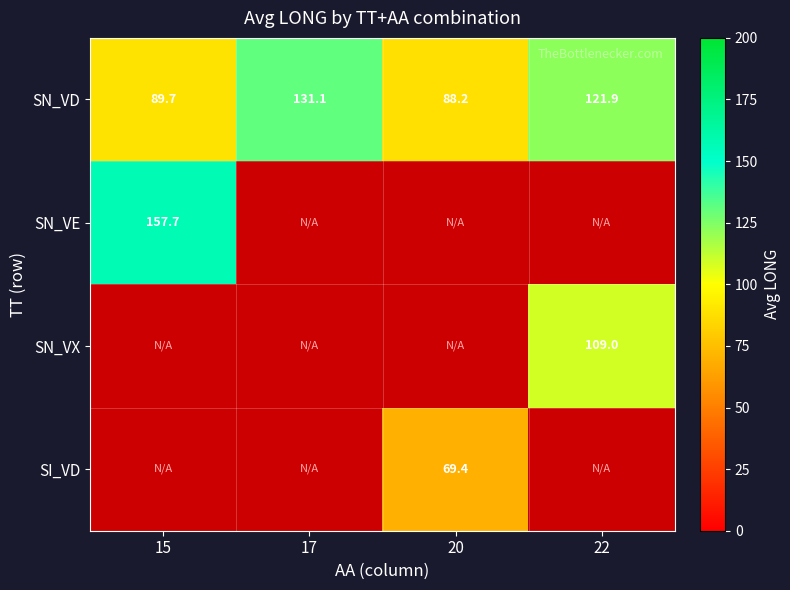

True or false: SN_VD has a value of 73.4 at 17.

False